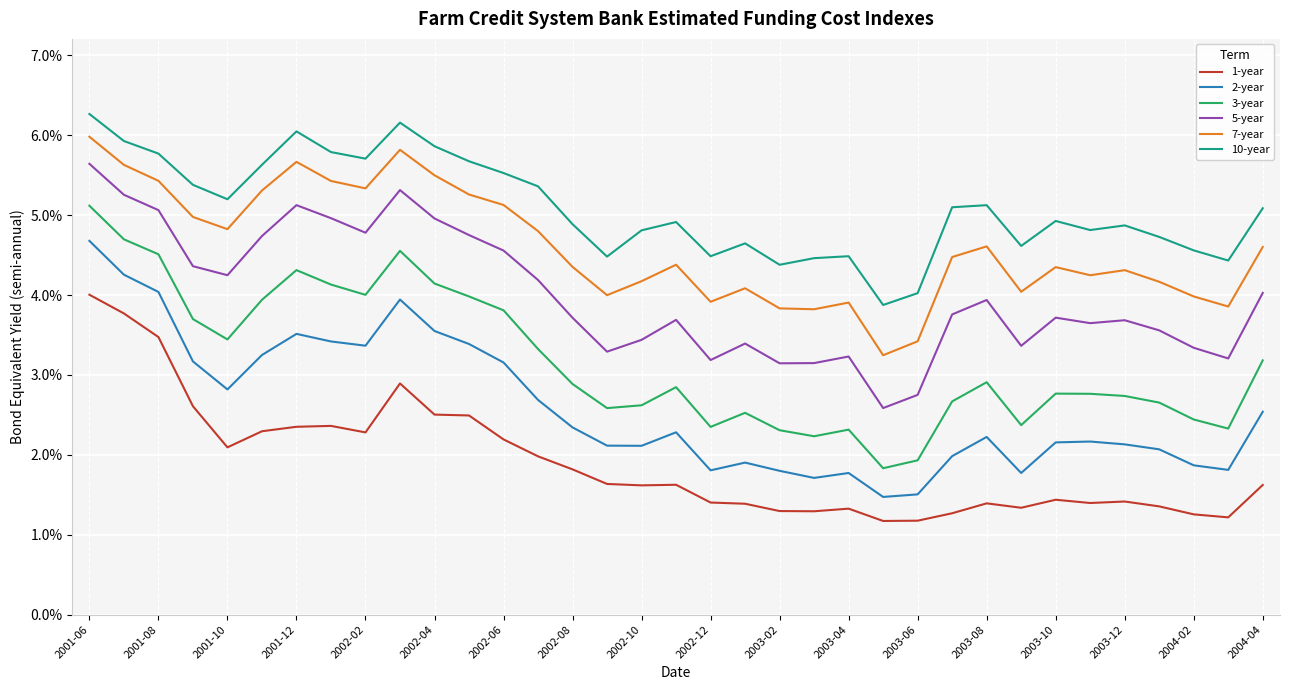

At which label does 10-year reach its peak?

2001-06